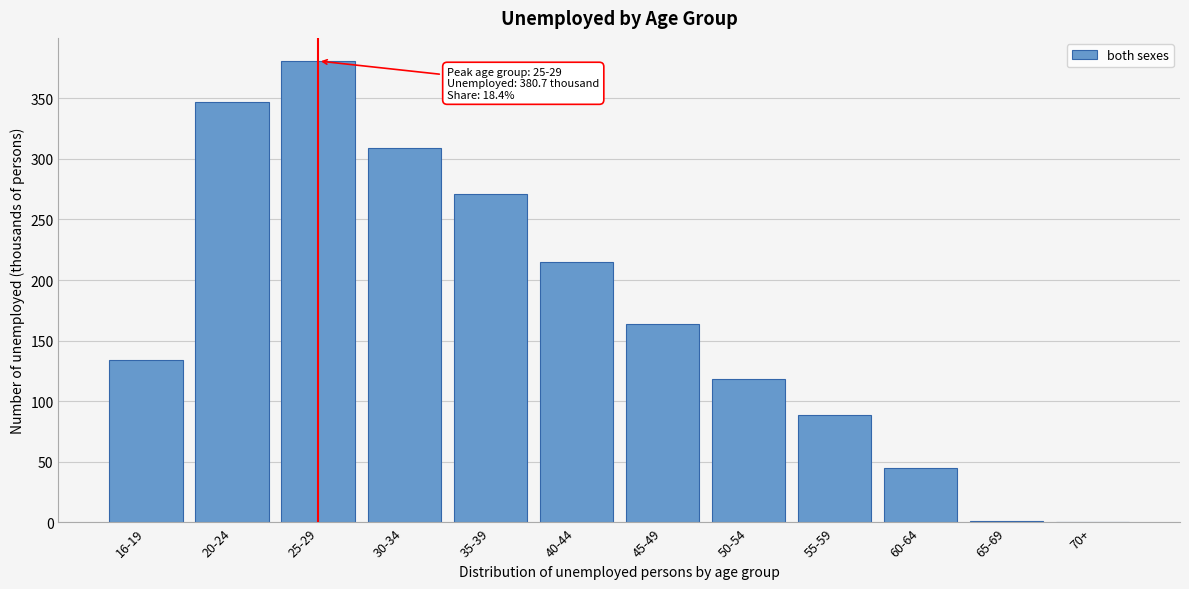

What is the greatest value displayed?

380.7